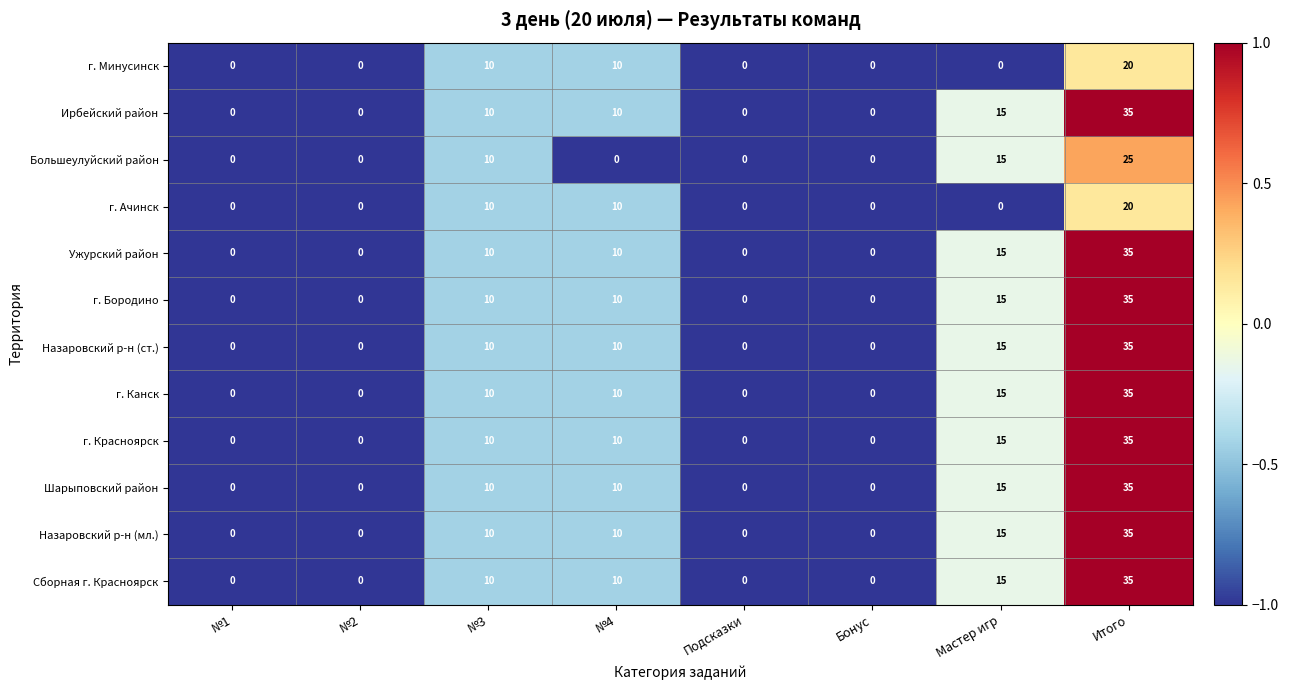

How many values in г. Бородино are above zero?

4